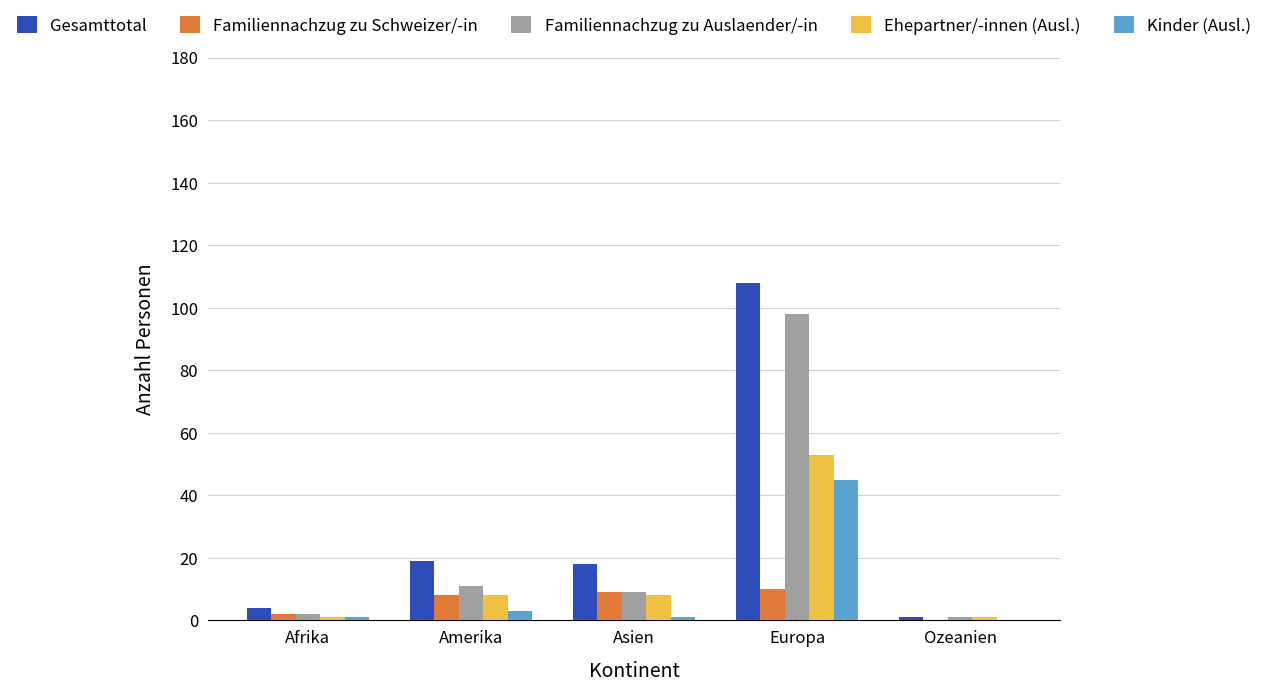

What is the highest value of the Gesamttotal series?

108